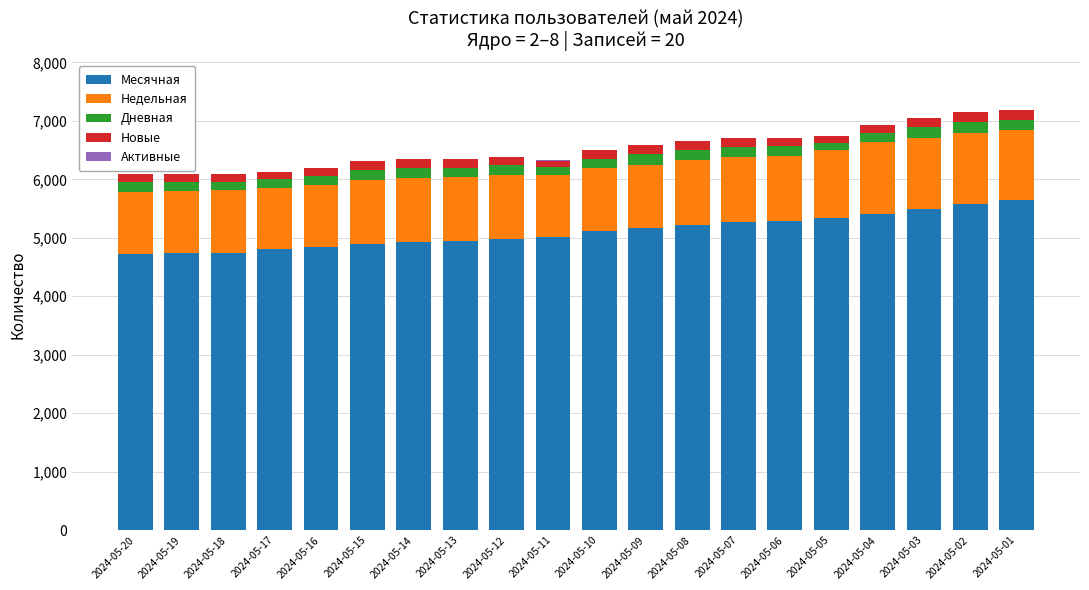

What is the sum of all Месячная values?

102122